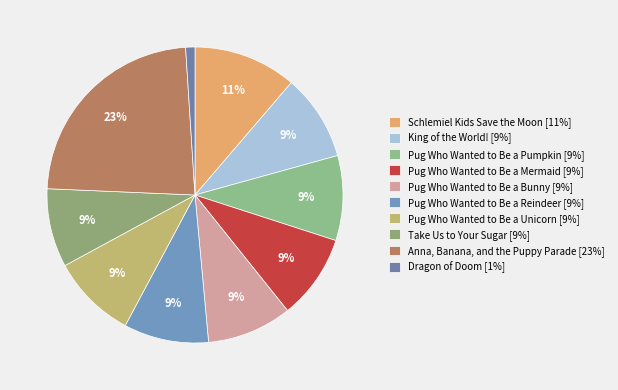

What is the largest slice in the pie chart?

Anna, Banana, and the Puppy Parade